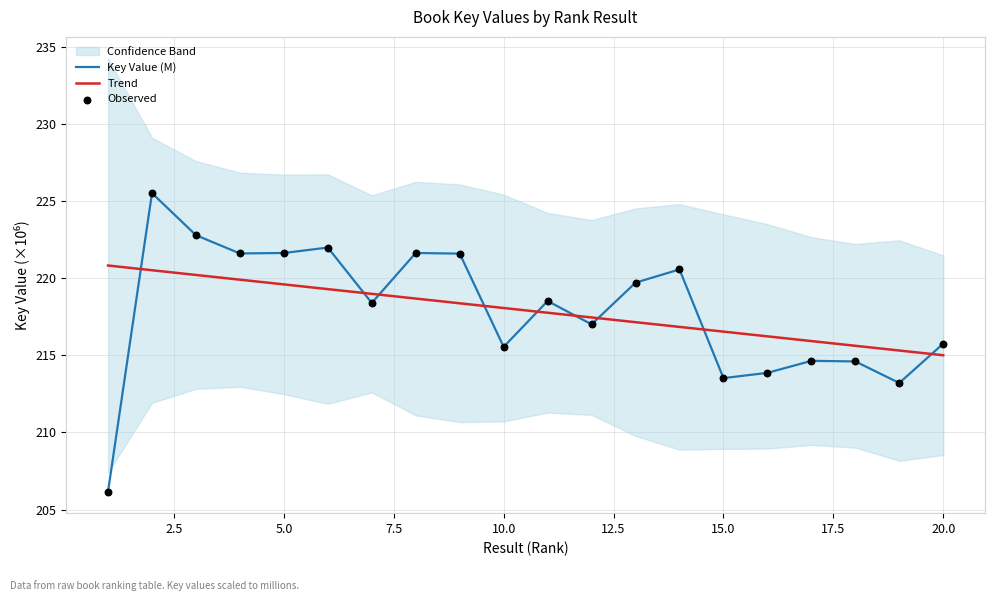

Which series reaches the maximum Y coordinate?

Key Value (M)